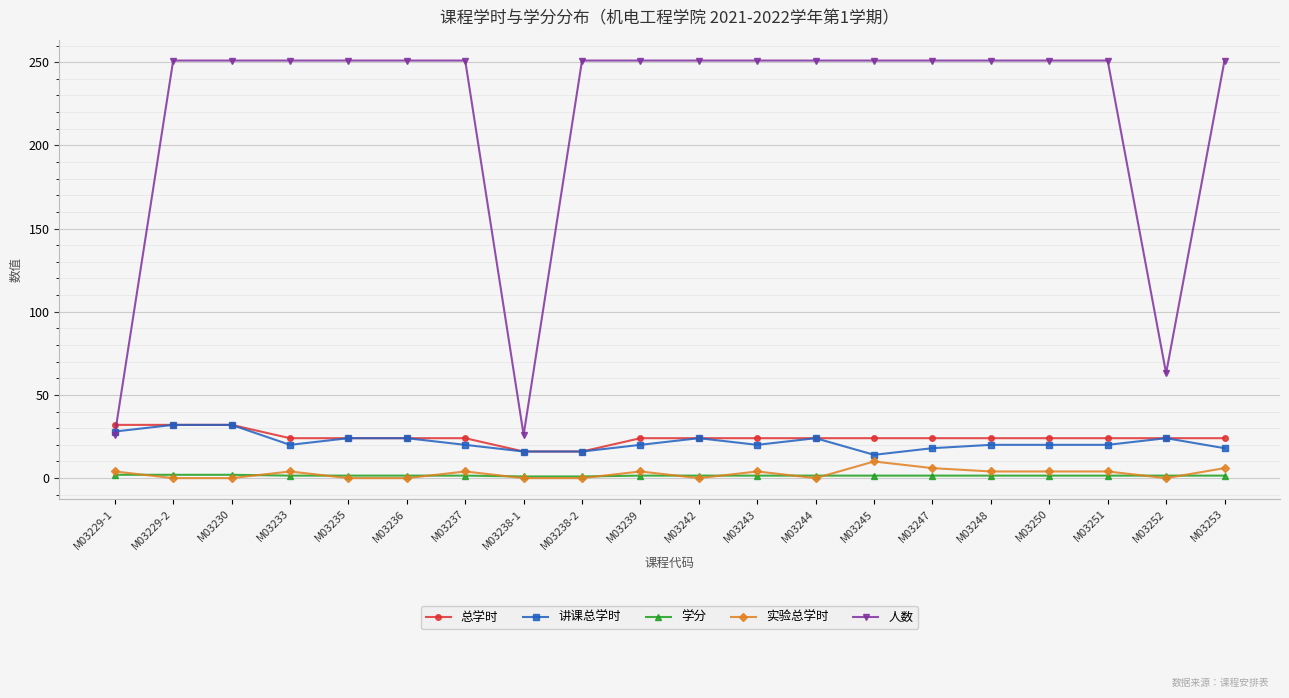

The 讲课总学时 series shows 16.0 at M03238-2. True or false?

True